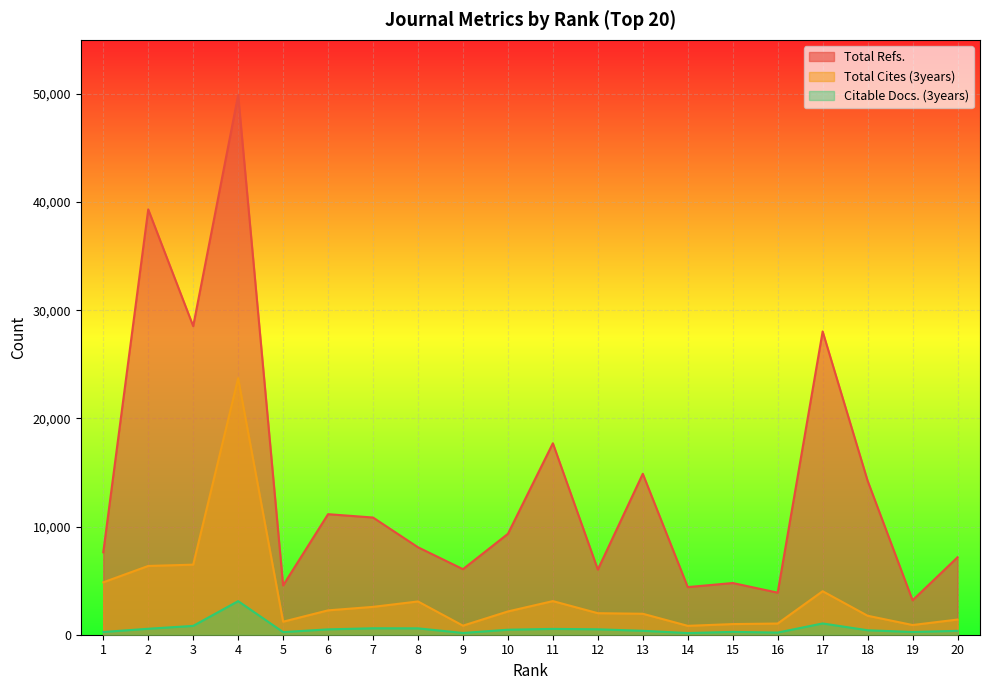

What is the difference between the second highest and second lowest values in the Citable Docs. (3years) series?

879